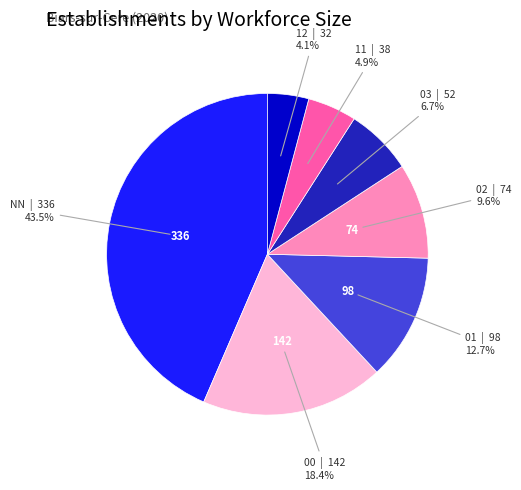

Does any single category account for the majority?

No